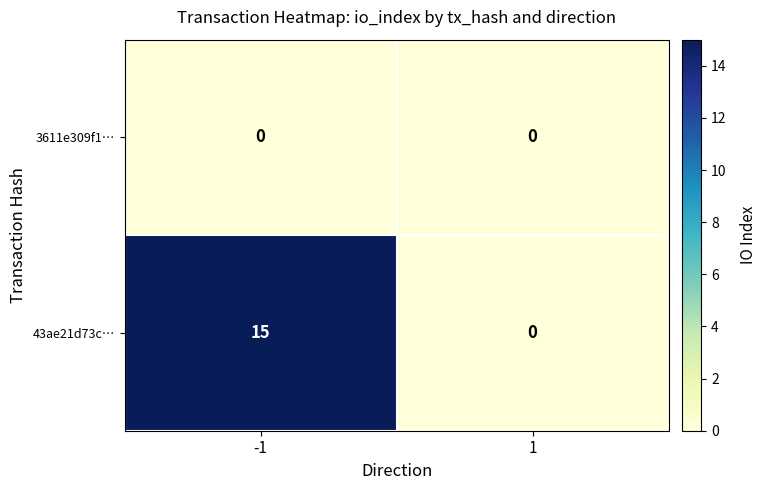

Between -1 and 1, which series saw the biggest shift?

43ae21d73c…